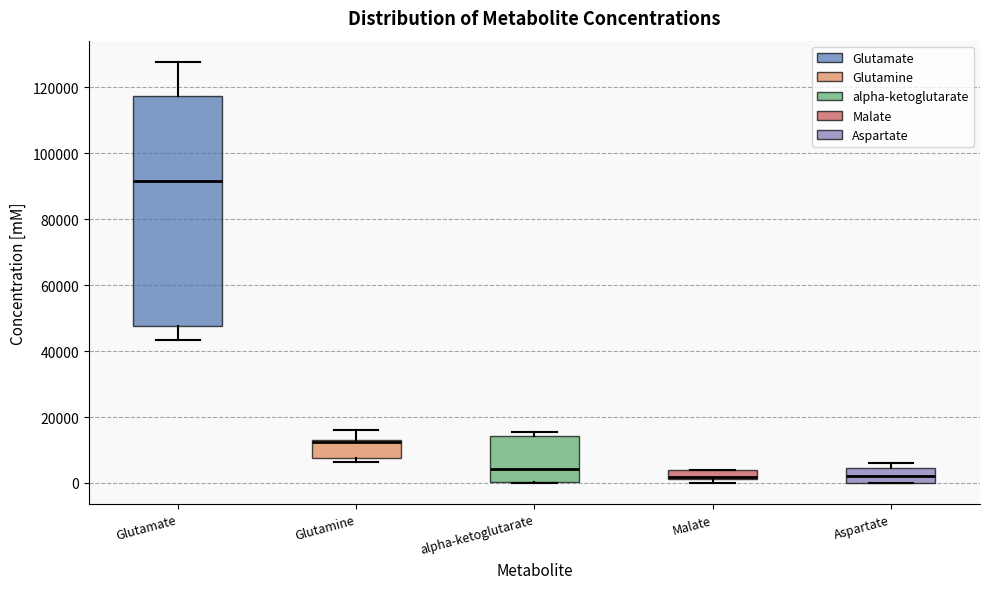

Where is the lower edge of the box for Aspartate on the y-axis? The values are not printed on the chart, so give them approximately, as read against the axis.

0